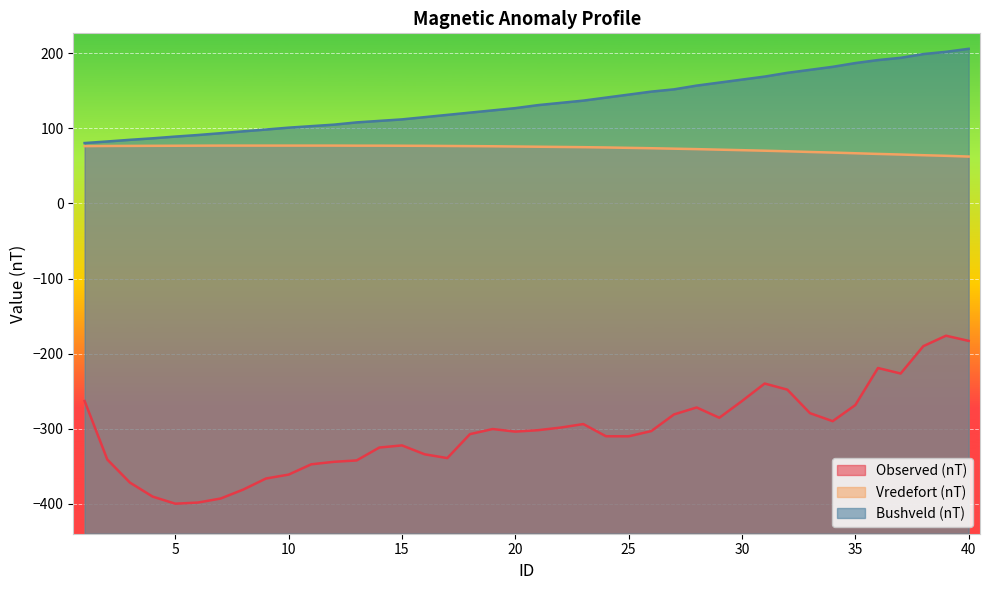

True or false: Bushveld (nT) and Observed (nT) intersect in this chart.

False